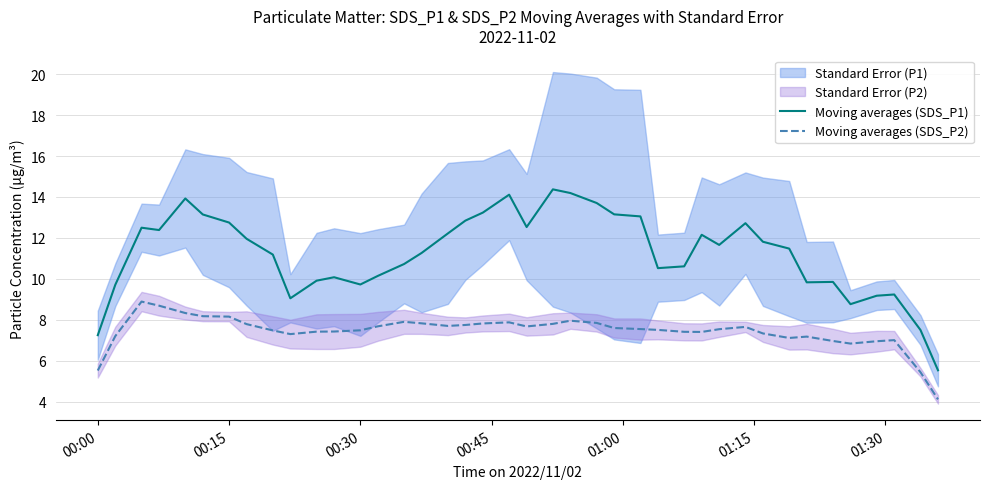

What is the average value of the Moving averages (SDS_P1) series?

11.3